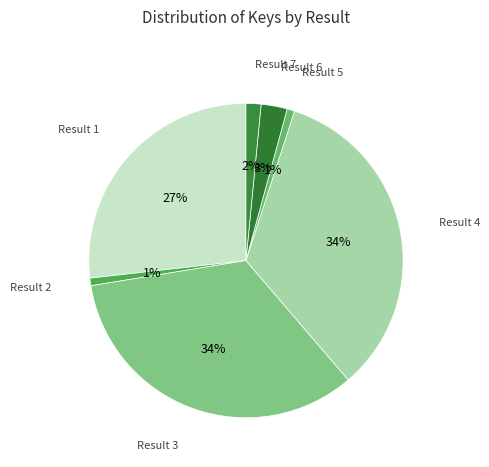

Count the number of slices in the pie.

7